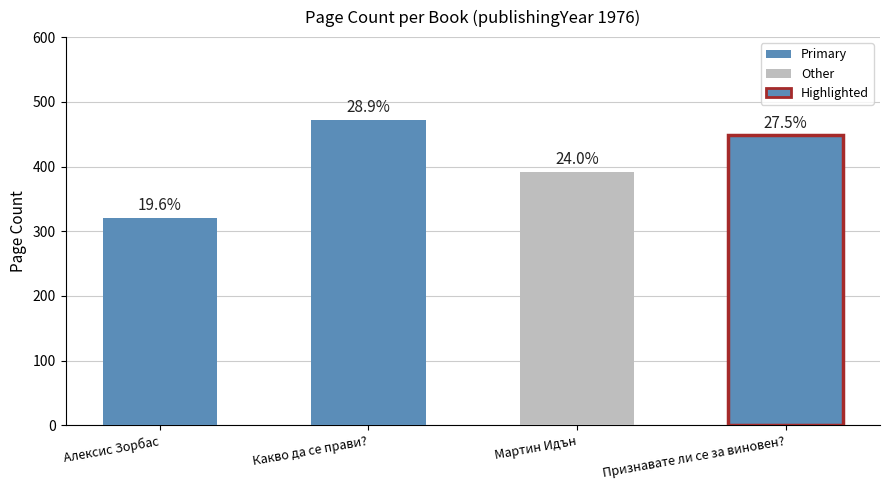

Reading left to right, list all the values displayed in this chart.

320	472	392	448